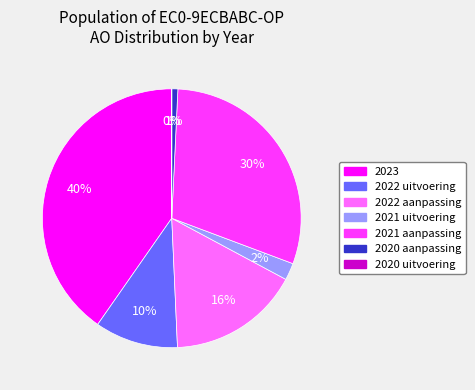

Which category has the biggest portion of the pie?

2023